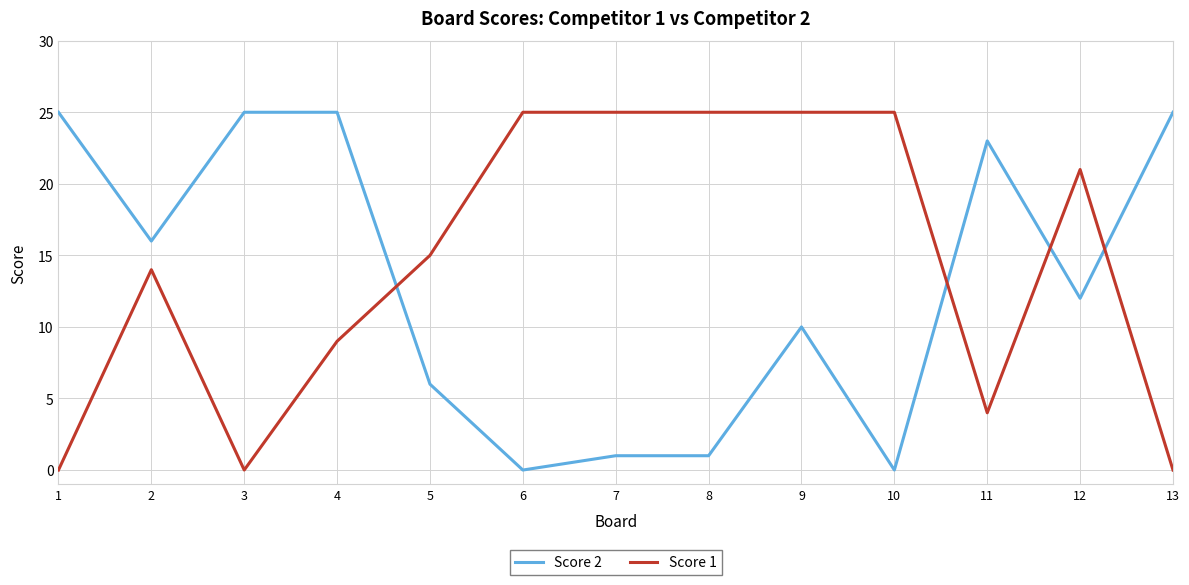

What is the spread (max minus min) of values at 13?

25